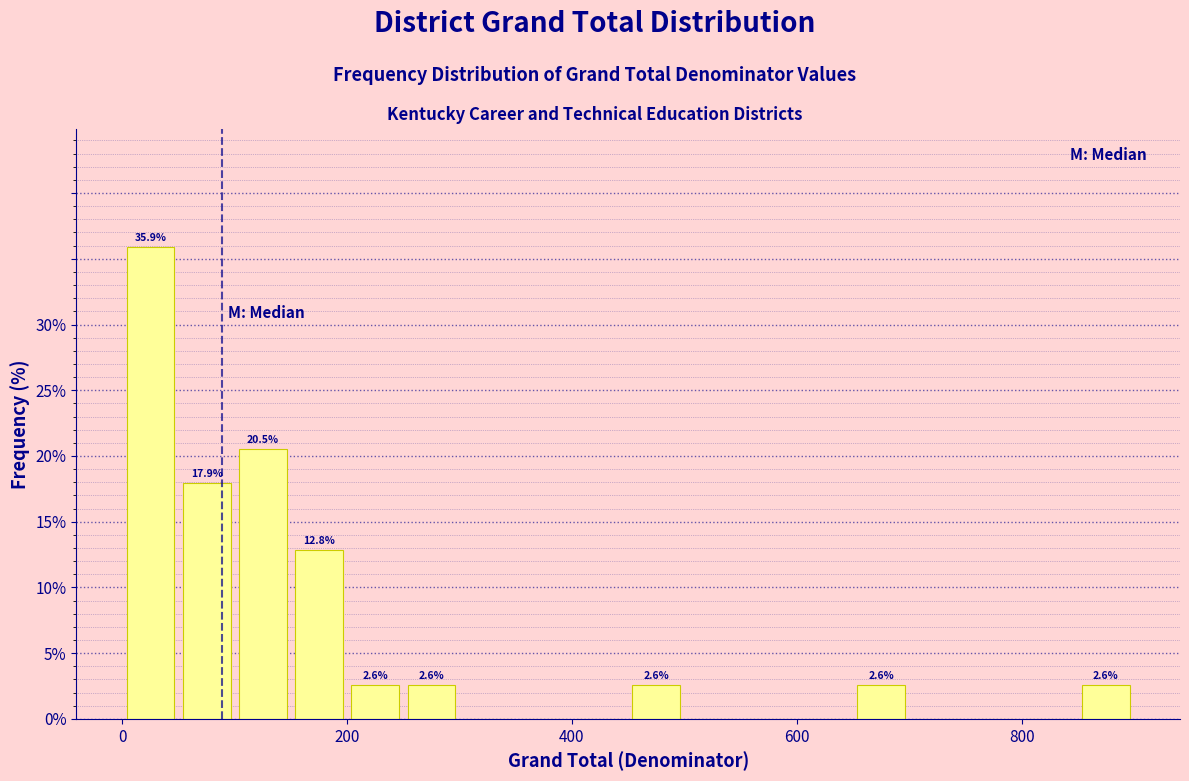

Read against the x-axis, roughly where is the centre of the tallest bar?

20